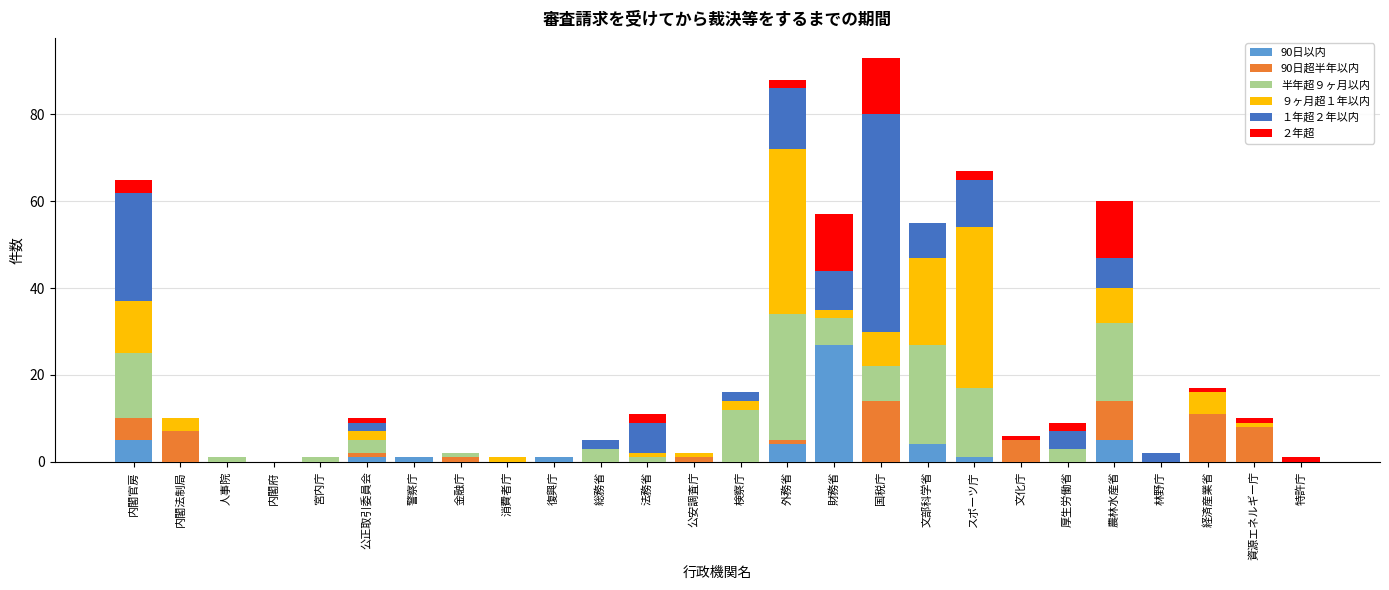

Is it true that 90日以内 equals 10 at 宮内庁?

False